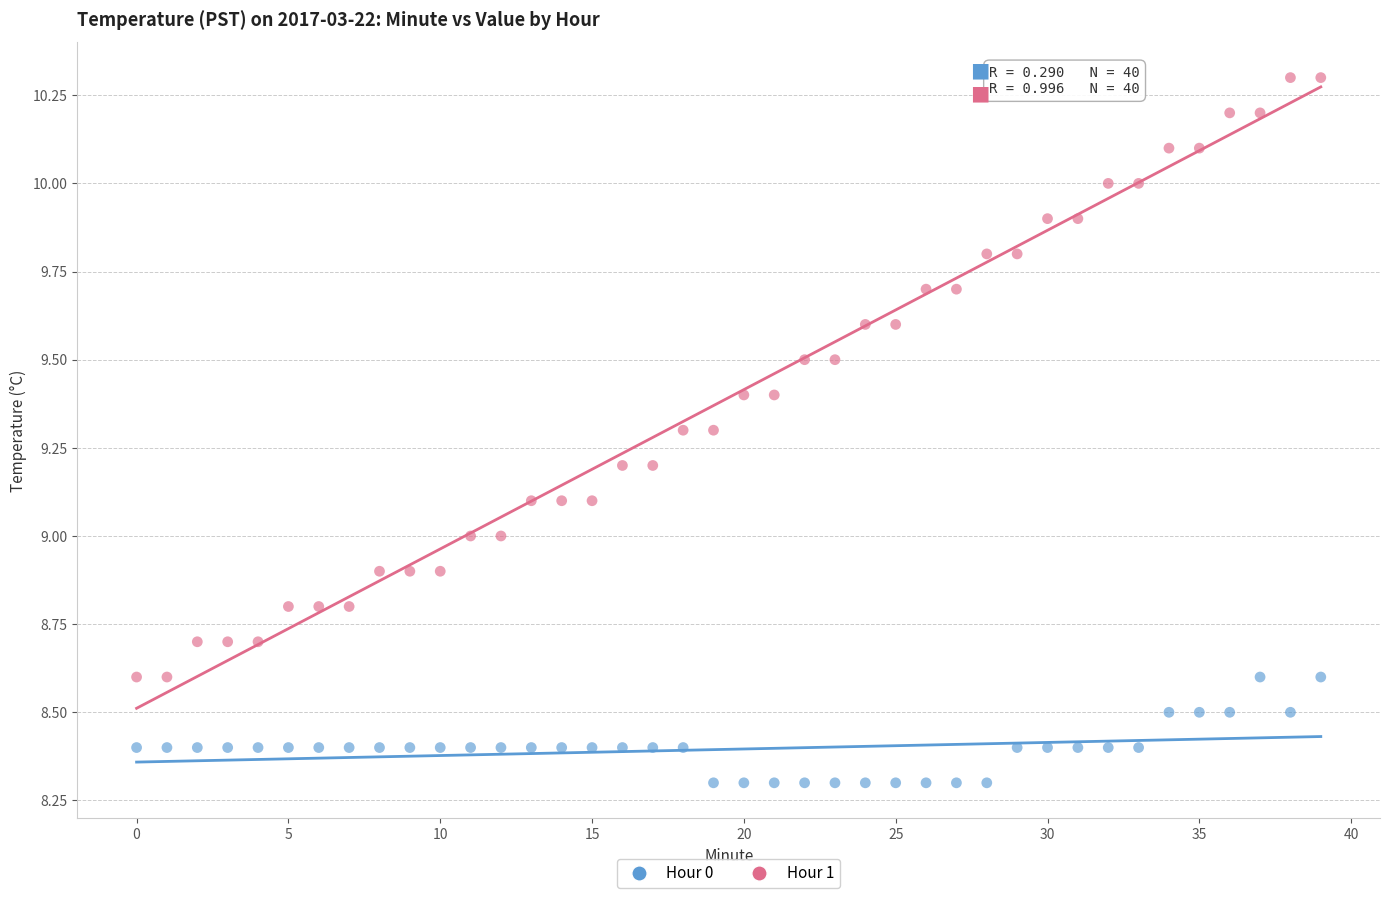

Which series contains the highest Y value?

Hour 1